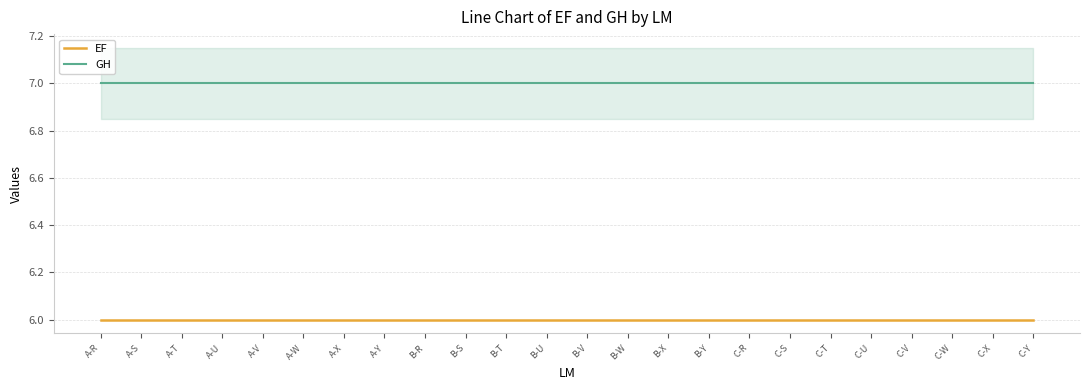

Reading right to left, transcribe all the data shown in this chart.

EF: 6	6	6	6	6	6	6	6	6	6	6	6	6	6	6	6	6	6	6	6	6	6	6	6
GH: 7	7	7	7	7	7	7	7	7	7	7	7	7	7	7	7	7	7	7	7	7	7	7	7